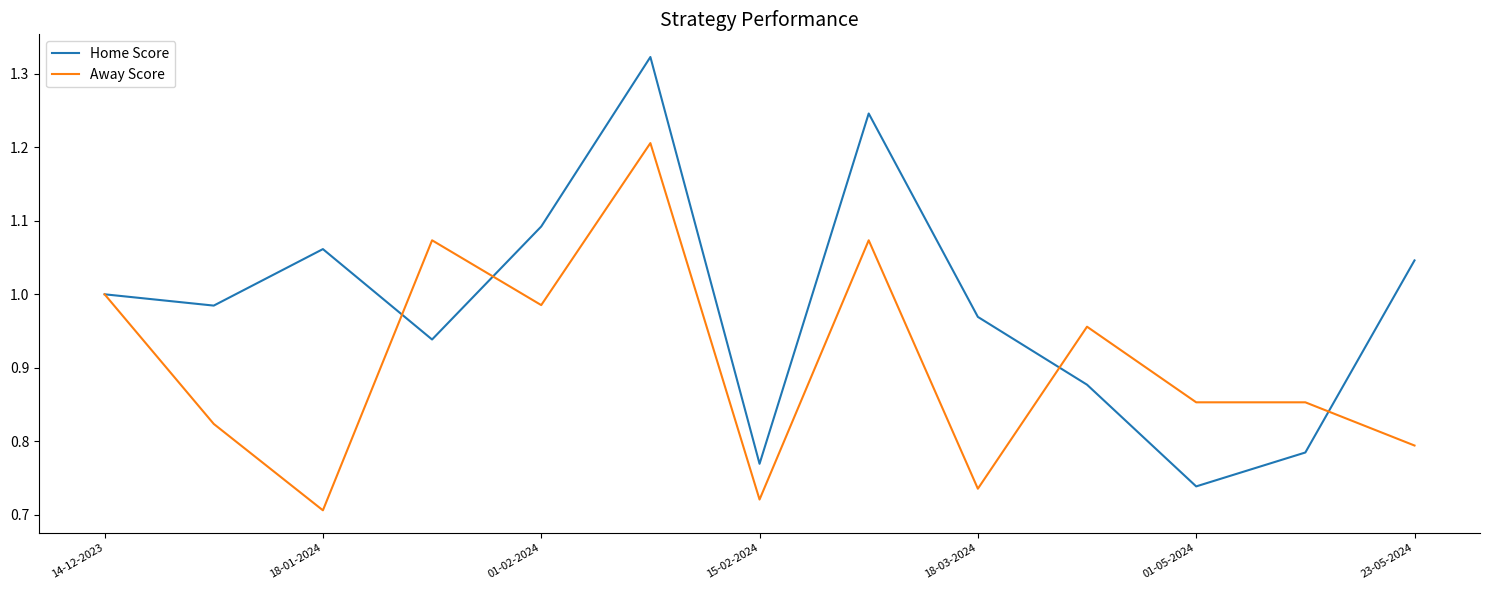

List the series in order of their peak value, lowest first.

Away Score, Home Score